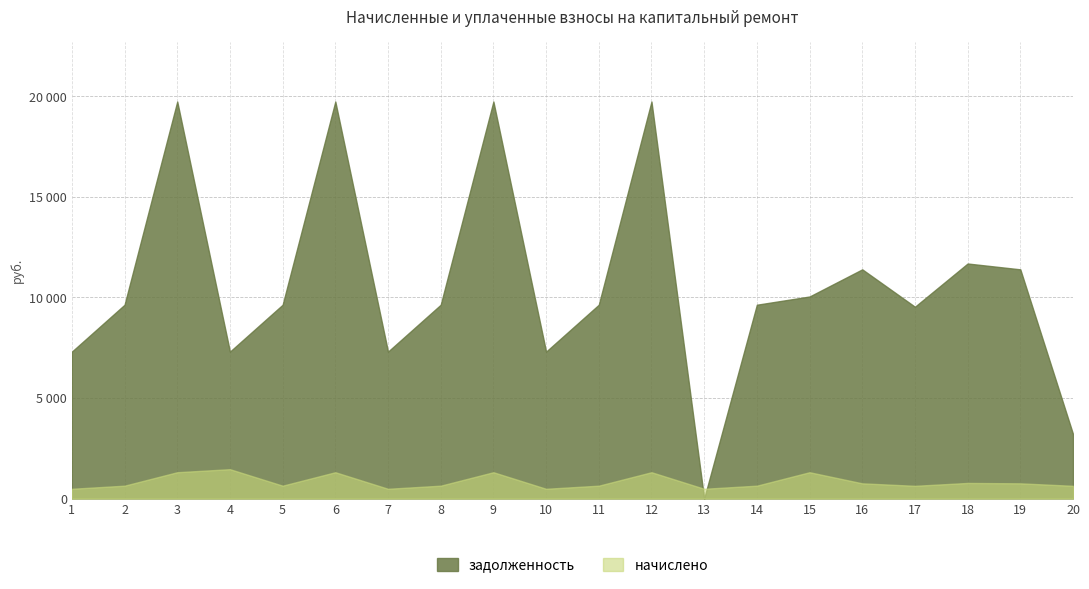

Reading right to left, extract all data points from this chart.

задолженность: 3208.0	11394.2	11684.4	9535.0	11394.2	10044.5	9635.2	0.0	19737.5	9635.2	7303.6	19737.5	9635.2	7303.6	19737.5	9635.2	7303.6	19737.5	9635.2	7303.6
начислено: 631.6	754.7	774.0	631.6	754.7	1307.4	638.2	483.8	1307.4	638.2	483.8	1307.4	638.2	483.8	1307.4	638.2	1458.4	1307.4	638.2	483.8